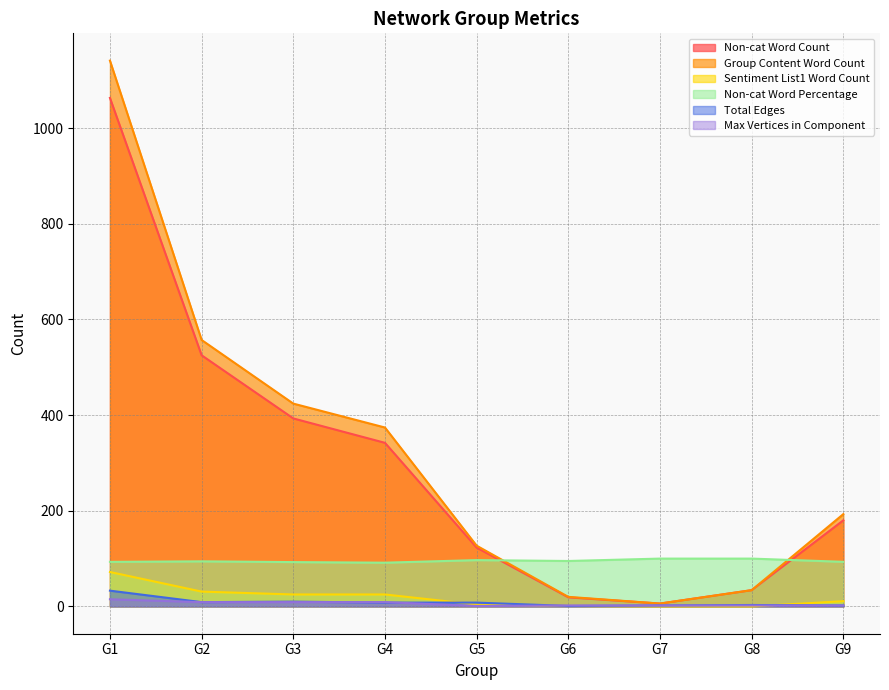

At which label does Total Edges reach its minimum?

G6